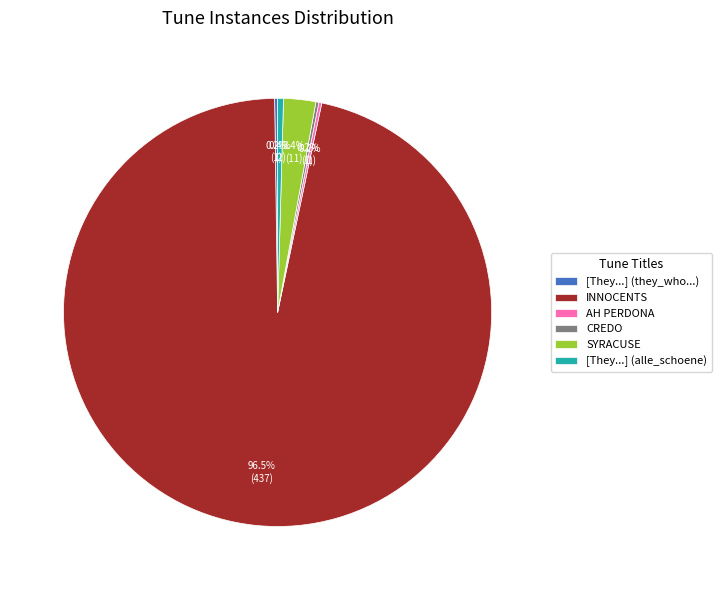

Is there a majority slice in this chart?

Yes